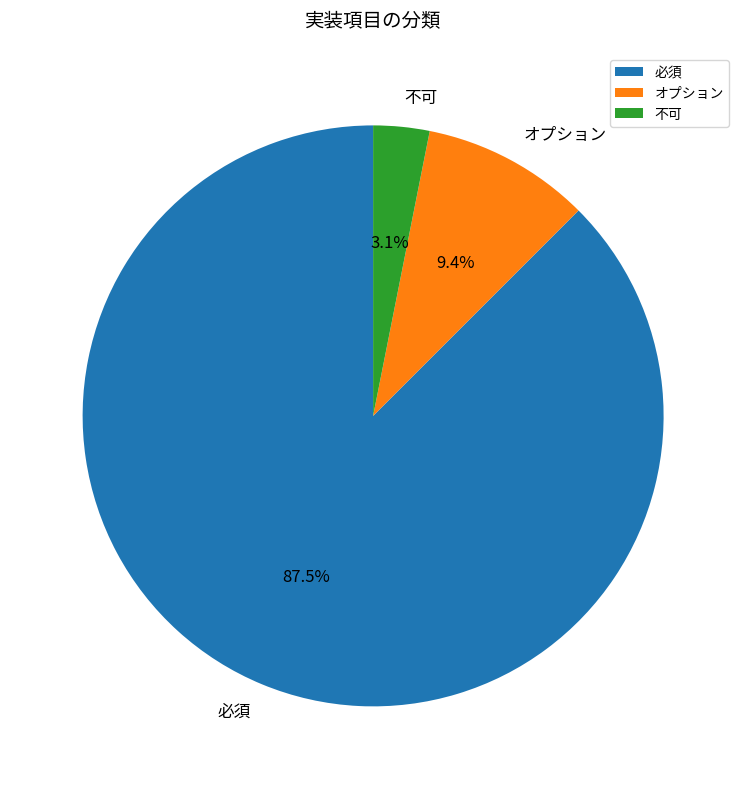

What is the total percentage of オプション and 必須?

96.9%